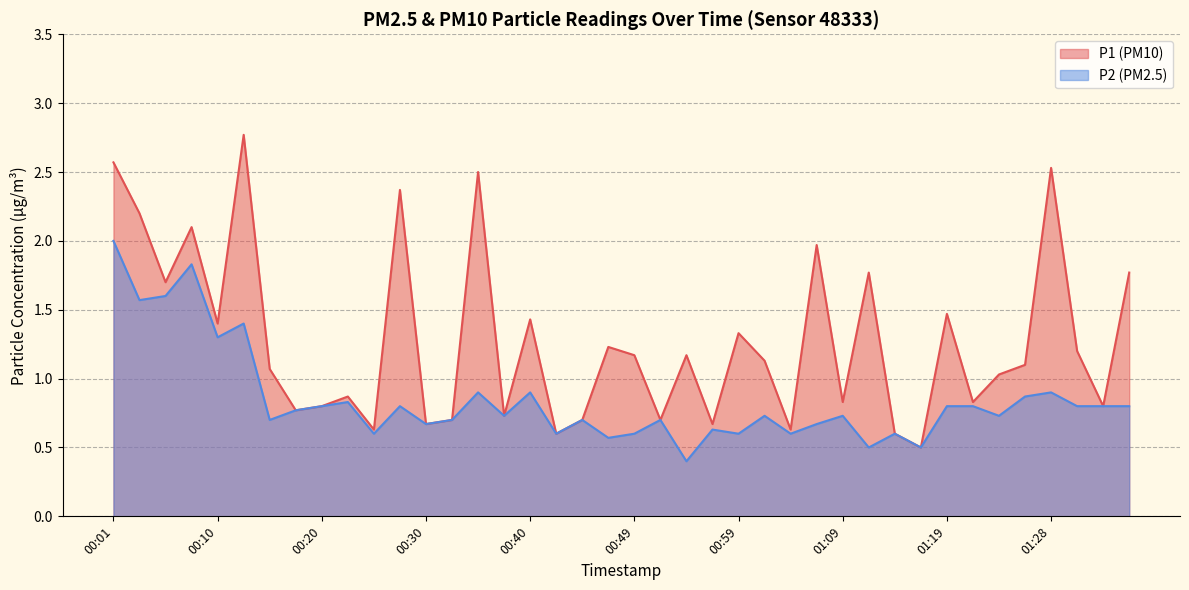

What is the approximate value of P1 at 00:49?

1.2